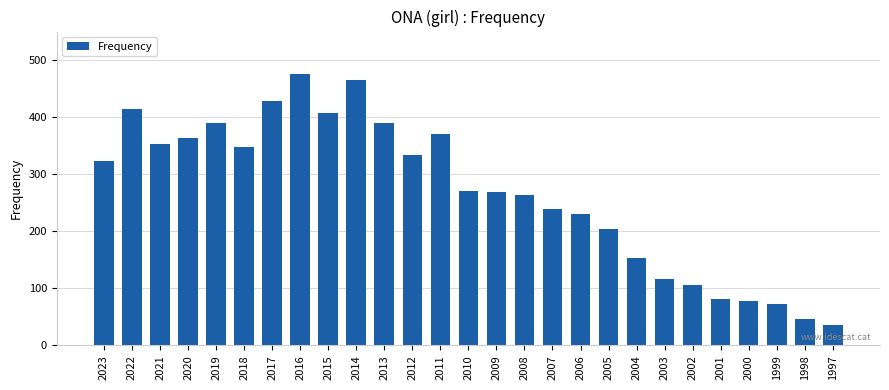

At which label is the value closest to 255?

2008